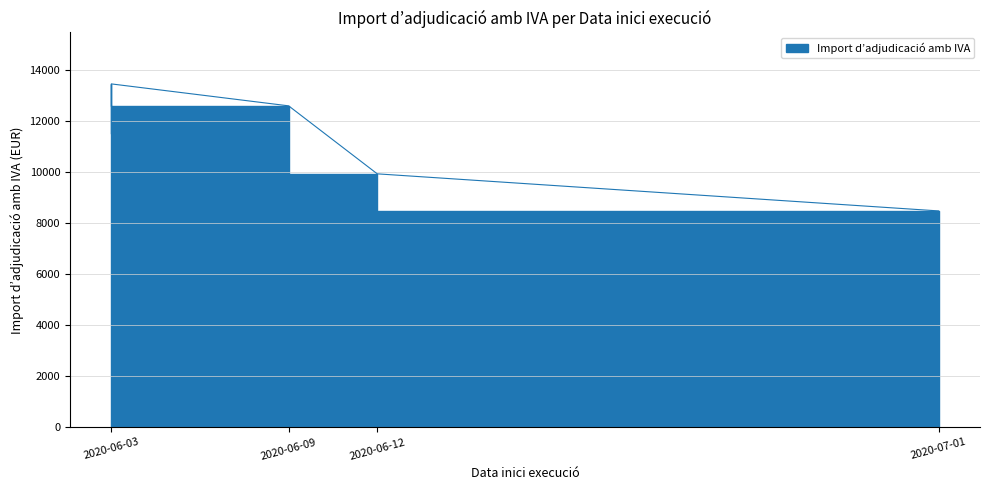

Where is the first local minimum?

2020-07-01